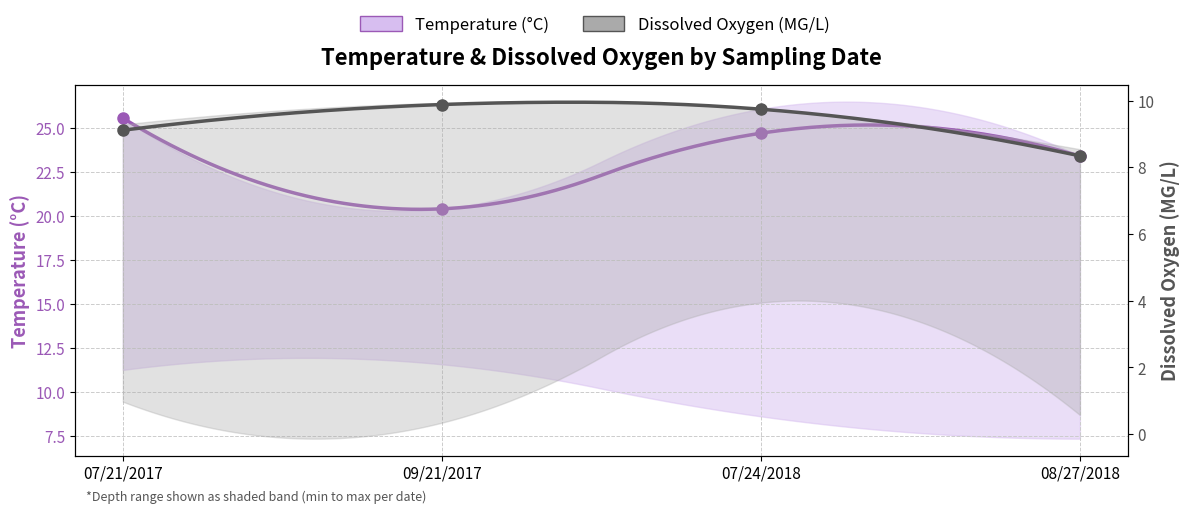

What is the approximate value of Dissox at 07/21/2017?

9.1